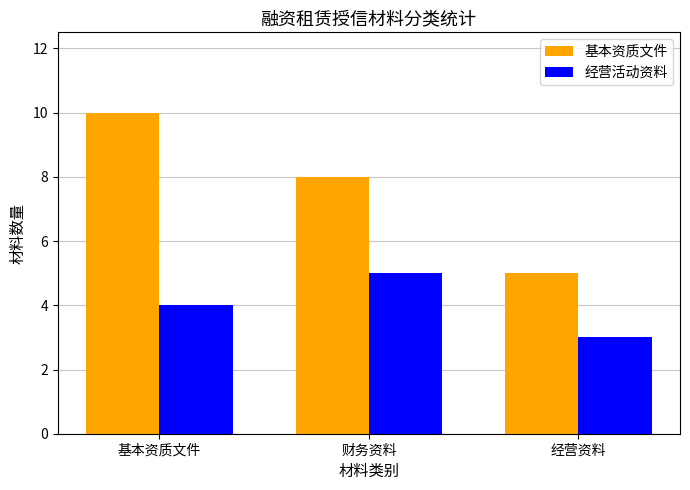

At which label is 基本资质文件 closest to 7?

财务资料